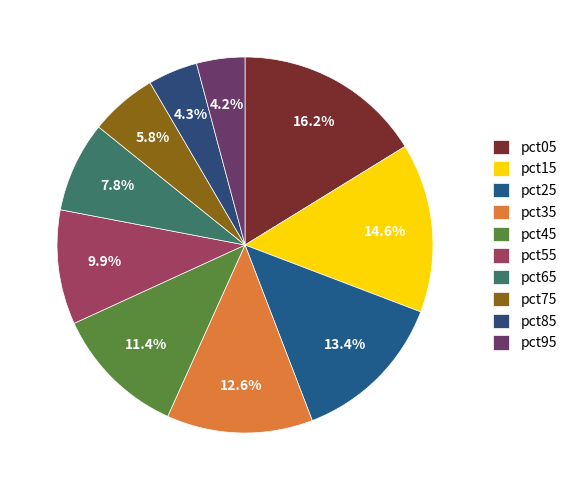

True or false: pct25 accounts for 13% of the total.

True